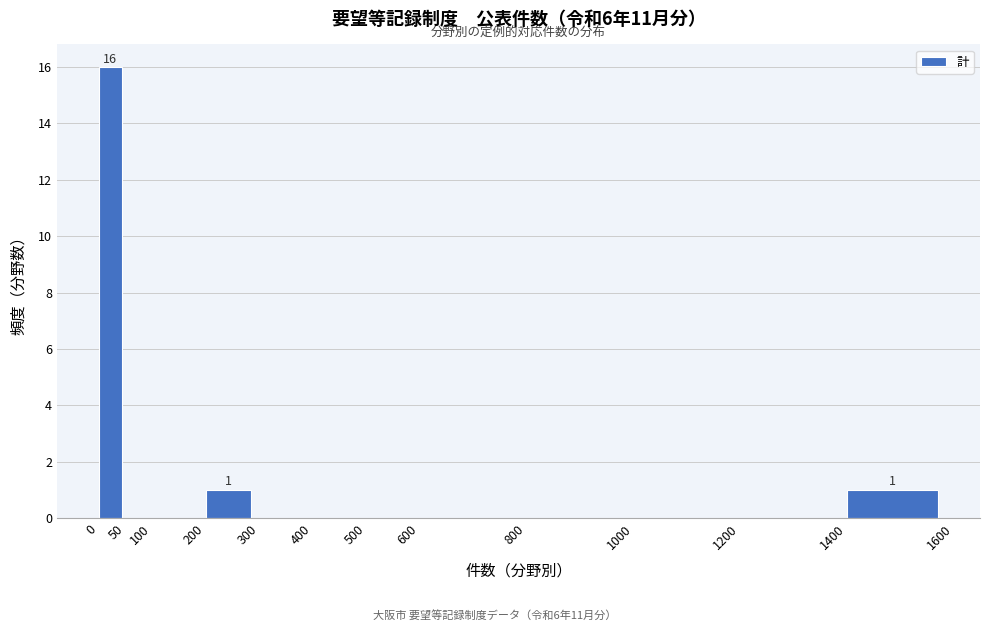

Which range on the x-axis has the tallest bar?

0 to 50